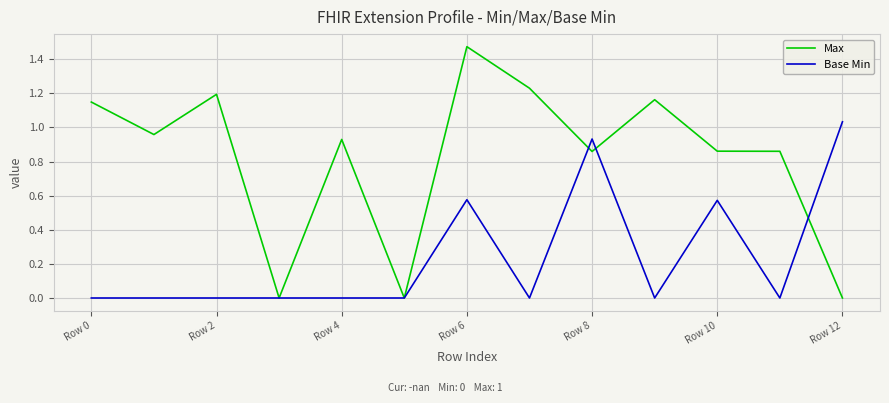

Which series has the largest range (max minus min)?

Max